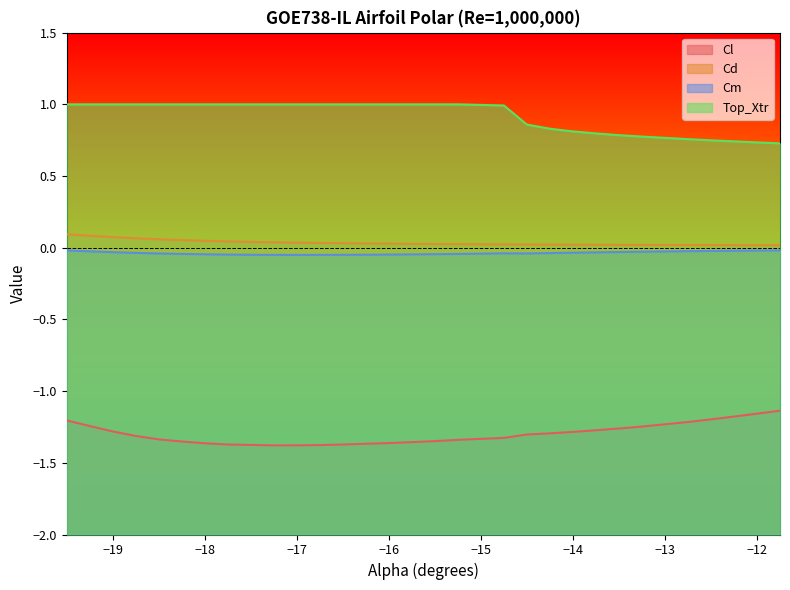

What is the difference between the maximum and minimum values in the Top_Xtr series?

0.3